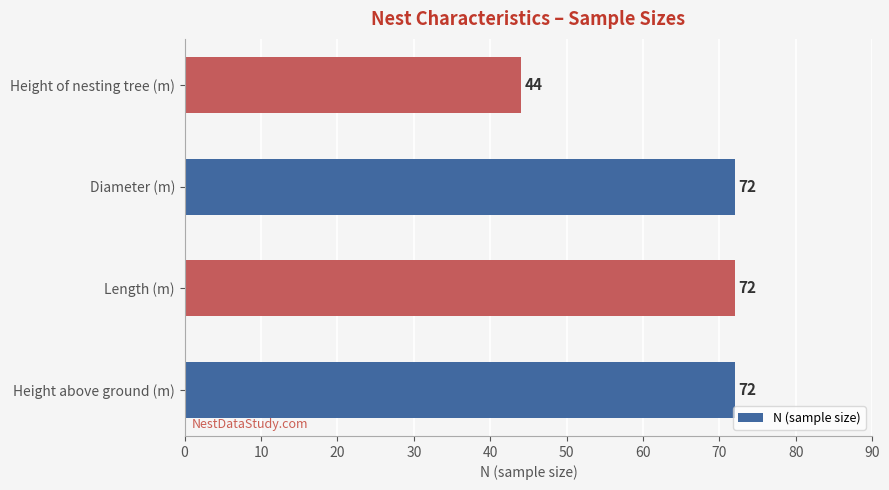

How many bars are there in total?

4